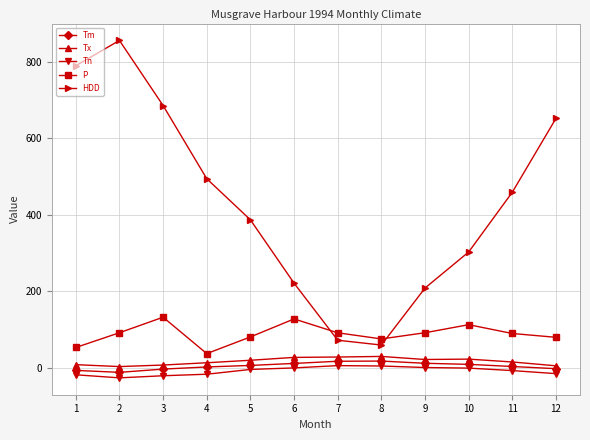

In HDD, how many points are higher than both neighbors (excluding endpoints)?

1